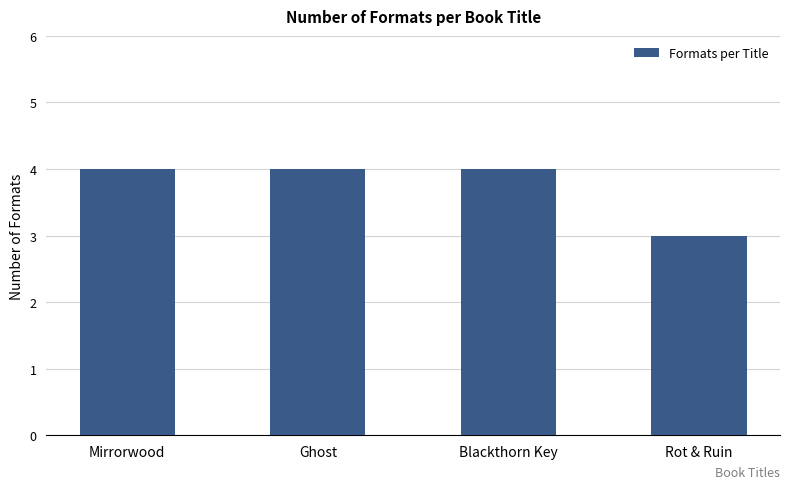

Reading left to right, what are all the values shown in this chart?

Mirrorwood=4	Ghost=4	Blackthorn Key=4	Rot & Ruin=3